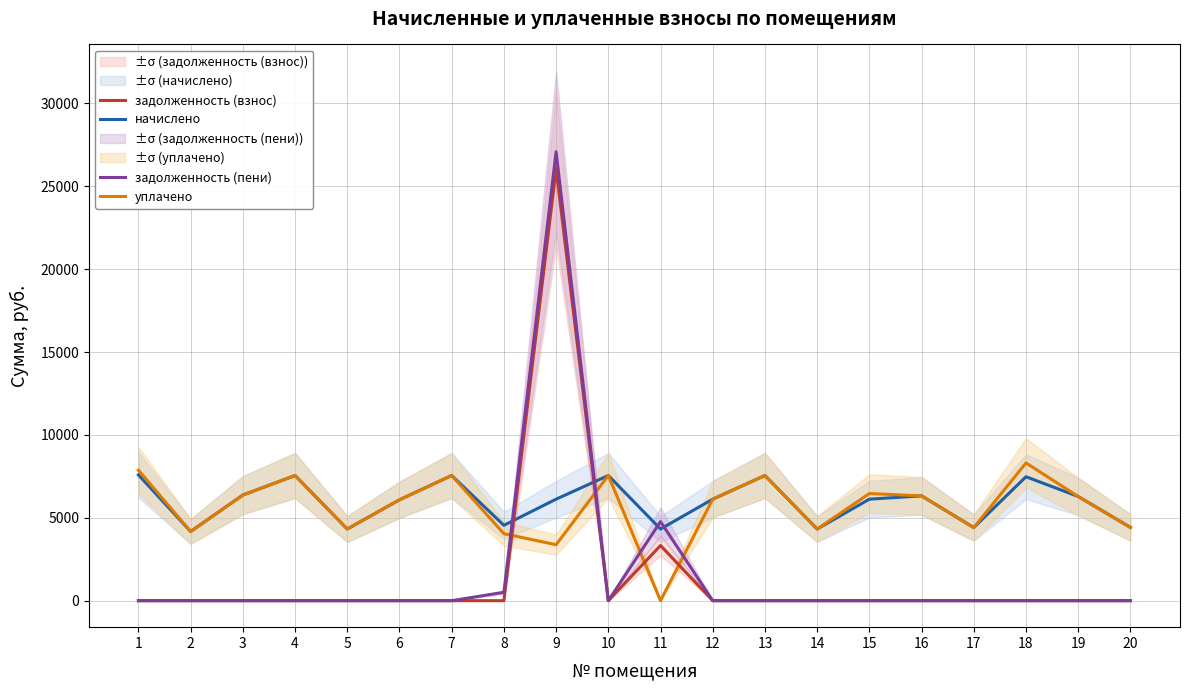

How many lines are shown in the chart?

4